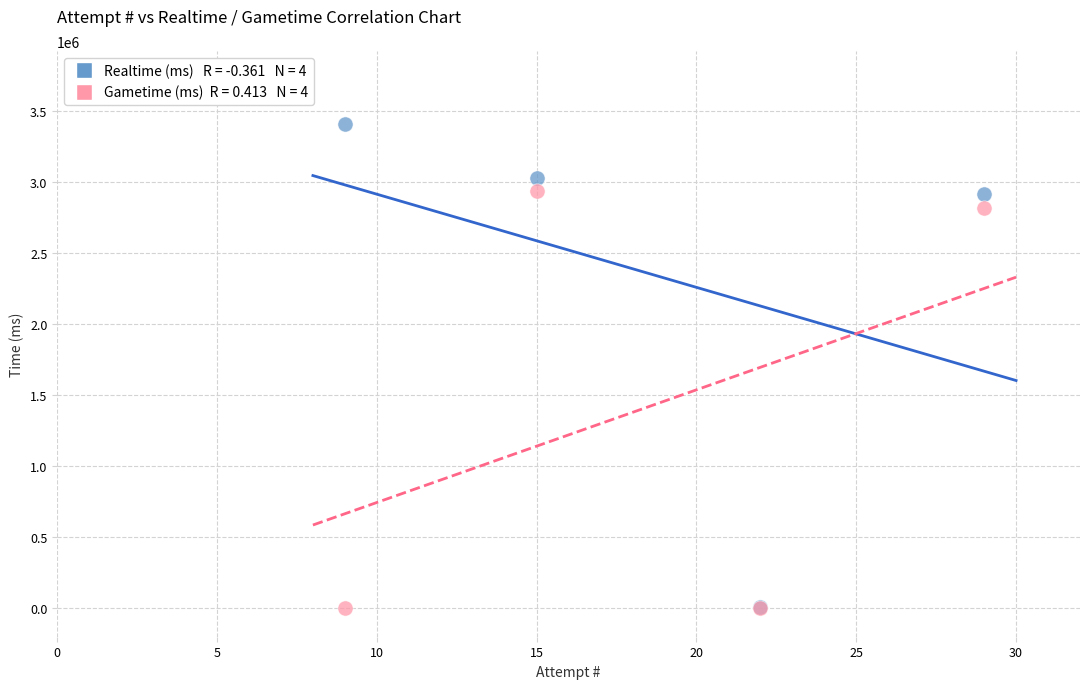

Across all series, what Y value is closest to 1704455?

2812930